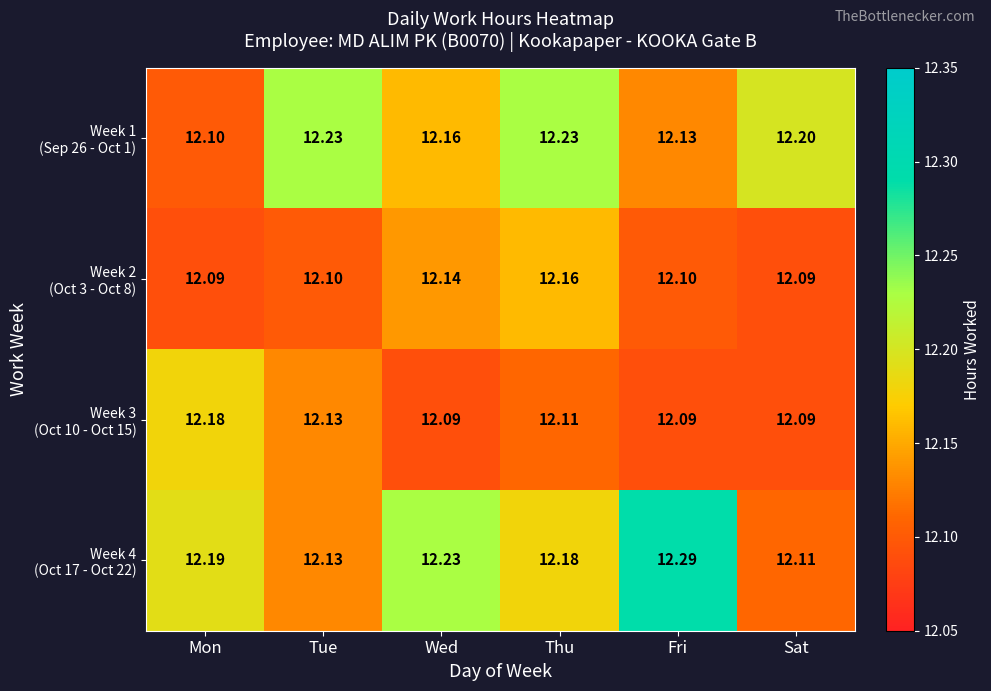

Rank the series by their maximum value, from lowest to highest.

Week 2 (Oct 3 - Oct 8), Week 3 (Oct 10 - Oct 15), Week 1 (Sep 26 - Oct 1), Week 4 (Oct 17 - Oct 22)